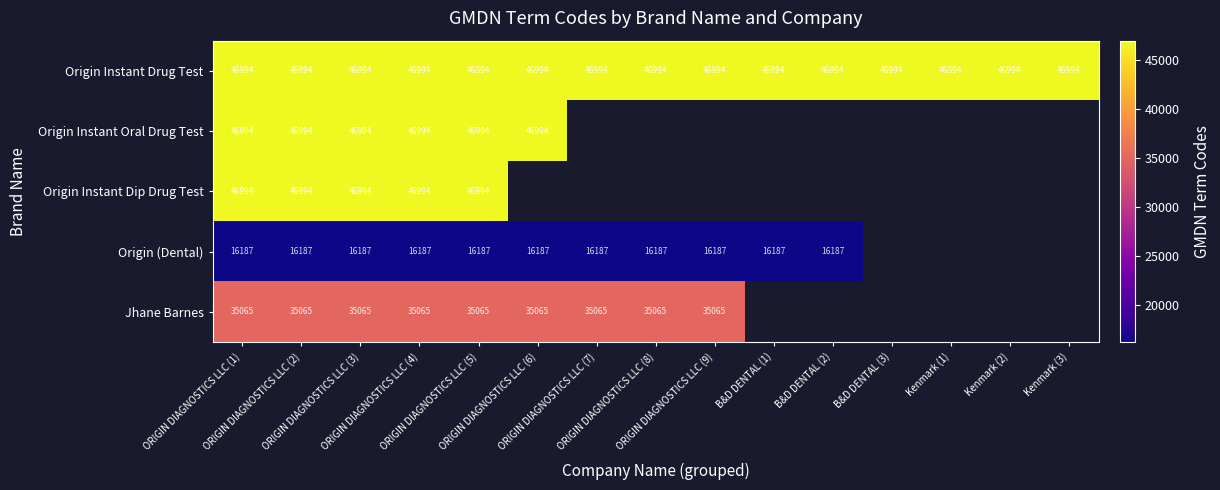

Between ORIGIN DIAGNOSTICS LLC (5) and Kenmark (1), which is larger?

ORIGIN DIAGNOSTICS LLC (5)